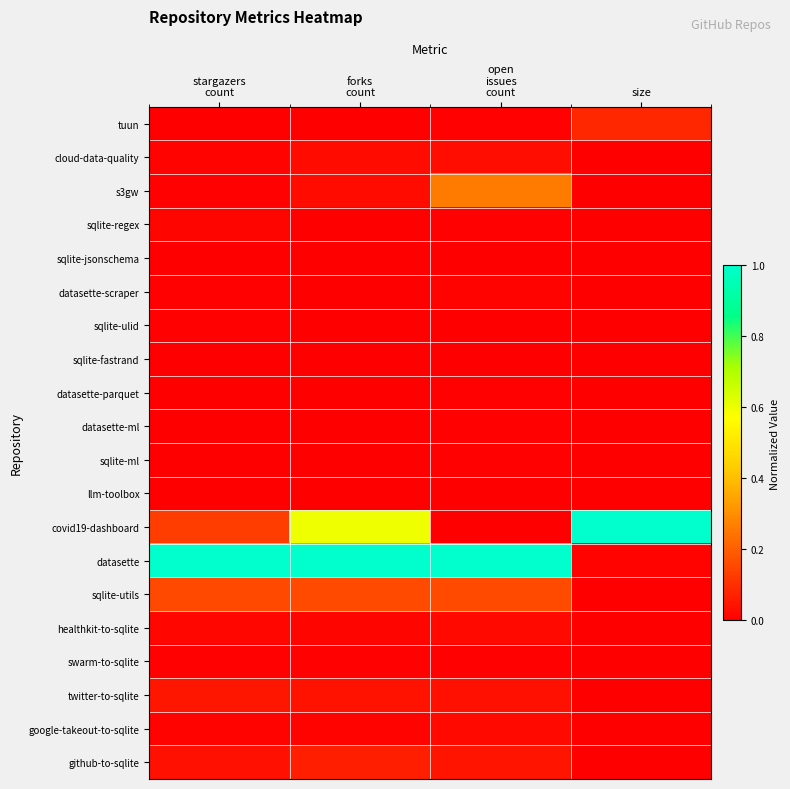

Which series has the largest range (max minus min)?

covid19-dashboard